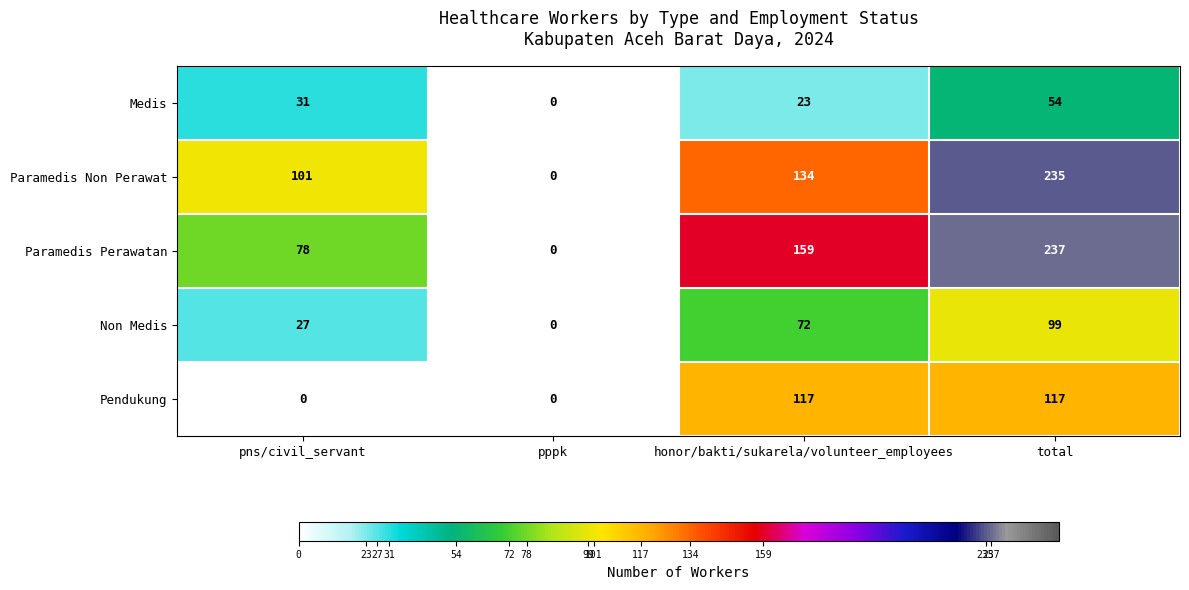

What is the maximum value shown in the chart?

237